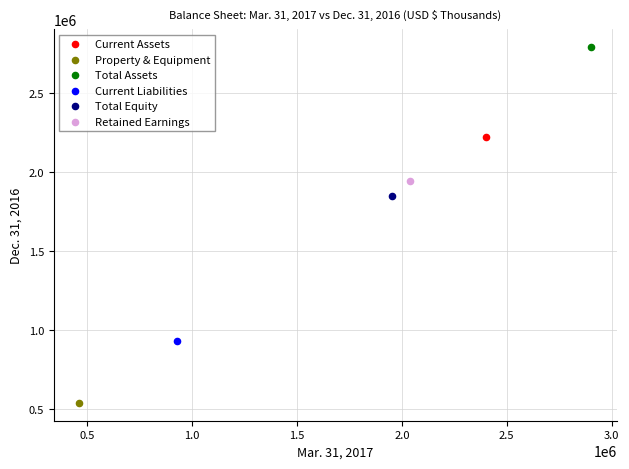

Which series contains the highest Y value?

Total Assets